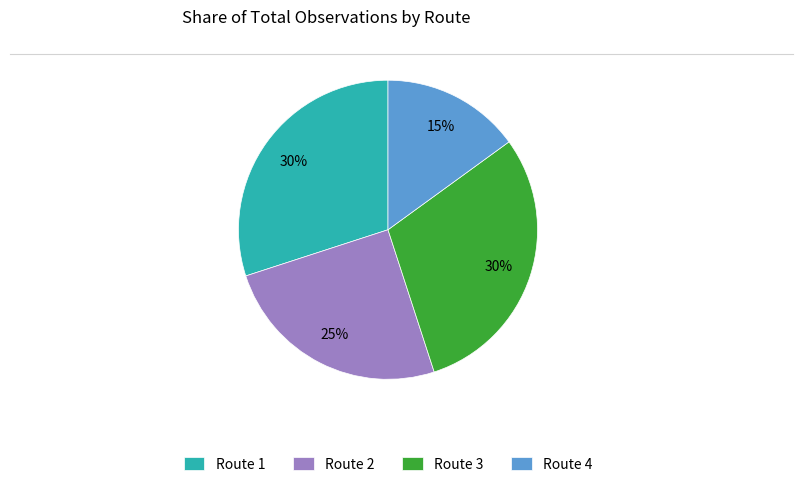

Does Route 3 represent more than half of the total?

No